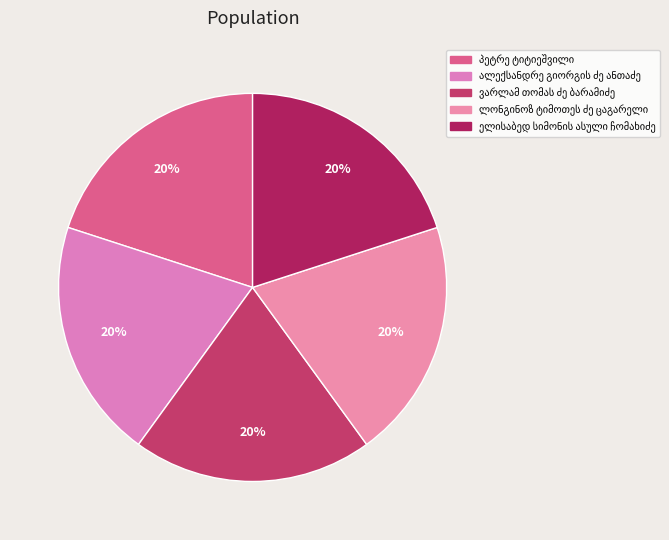

Is ელისაბედ სიმონის ასული ჩომახიძე the majority of the pie?

No